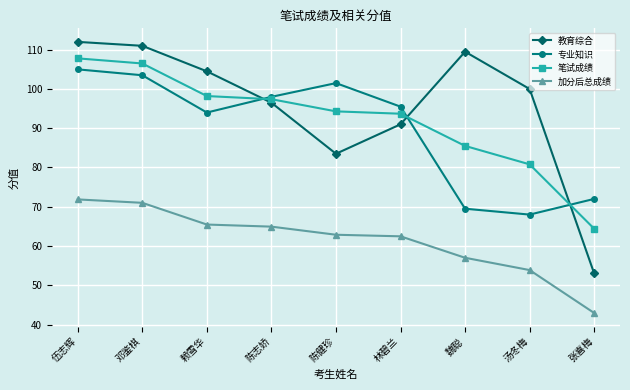

What is the difference between the maximum and second lowest values in the 加分后总成绩 series?

18.0